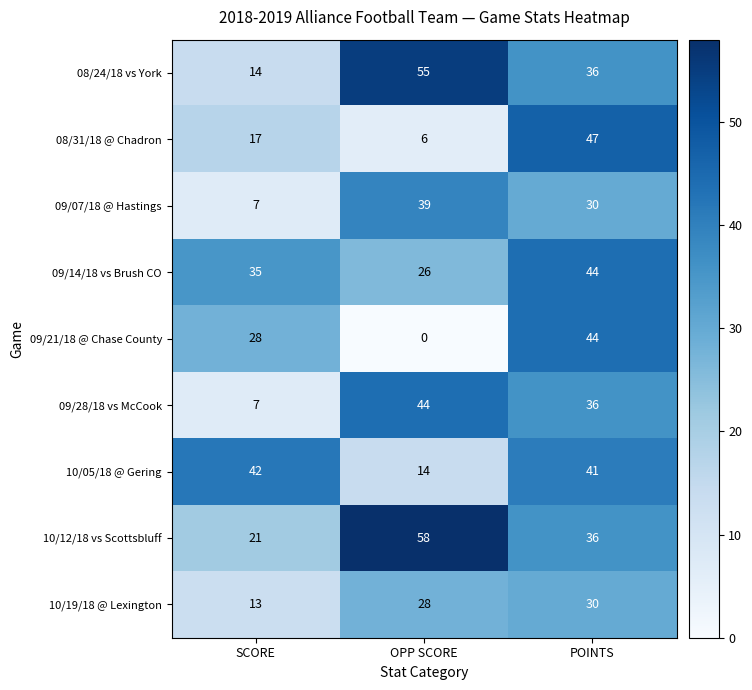

Reading left to right, what are all the values shown in this chart?

08/24/18 vs York: 14	55	36
08/31/18 @ Chadron: 17	6	47
09/07/18 @ Hastings: 7	39	30
09/14/18 vs Brush CO: 35	26	44
09/21/18 @ Chase County: 28	0	44
09/28/18 vs McCook: 7	44	36
10/05/18 @ Gering: 42	14	41
10/12/18 vs Scottsbluff: 21	58	36
10/19/18 @ Lexington: 13	28	30